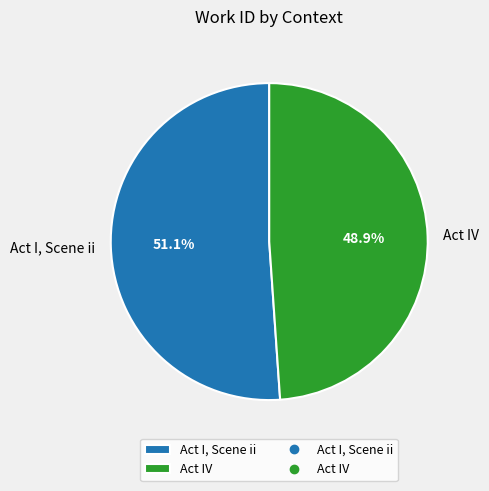

To the nearest percent, what is the combined percentage of Act I, Scene ii and Act IV?

100%